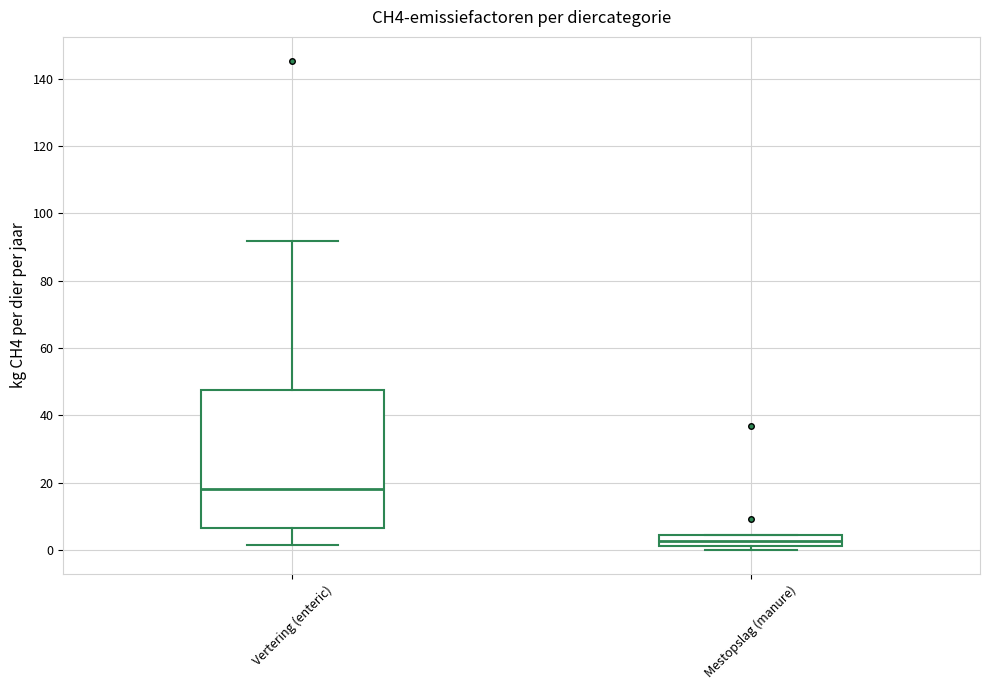

Reading left to right, transcribe this box plot: for each box, give where its median line is, the range the box spans, and where its two whiskers end, as read against the y-axis. The values are not printed on the chart, so give them approximately, as read against the axis.

Vertering (enteric): median 18, box 6 to 48, whiskers 2 to 92
Mestopslag (manure): median 2 (inside the box), box 2 to 4, whiskers 0 to 4